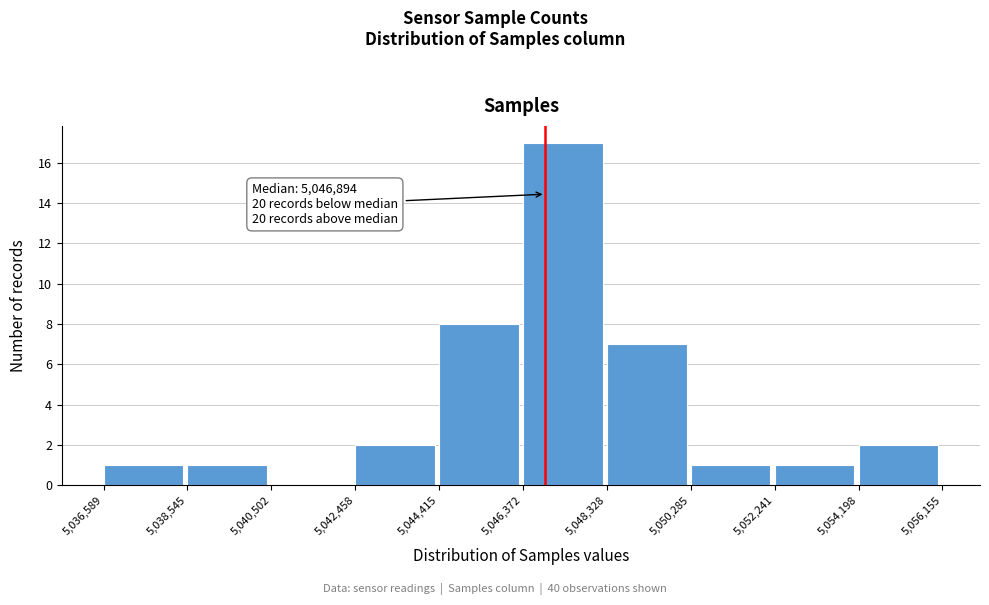

Which range on the x-axis has the tallest bar?

5,046,372 to 5,048,328